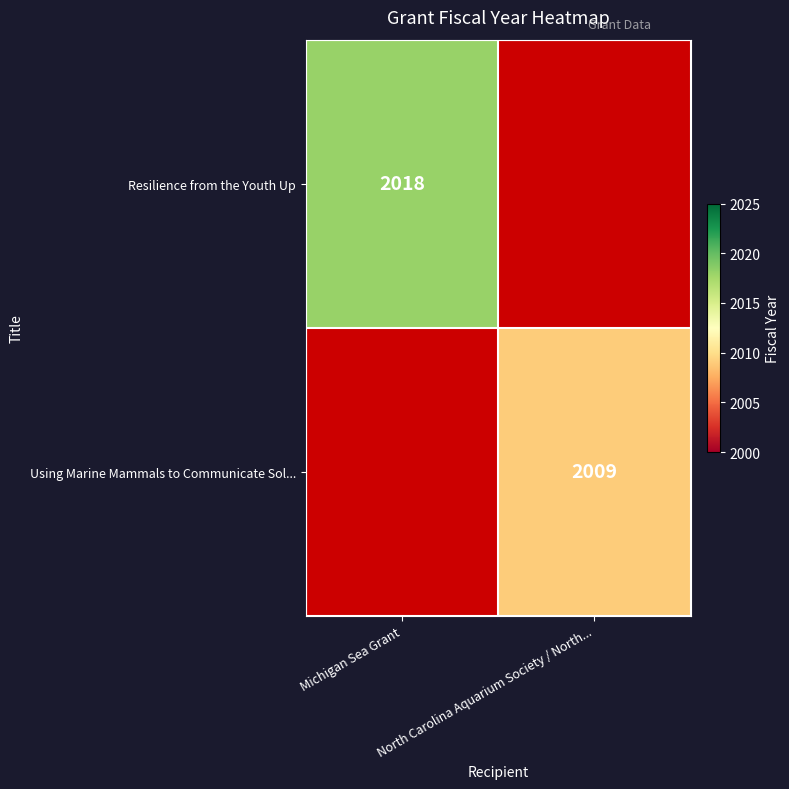

Is the value of Using Marine Mammals to Communicate Sol... at North Carolina Aquarium Society / North... greater than the value of Resilience from the Youth Up at Michigan Sea Grant?

No